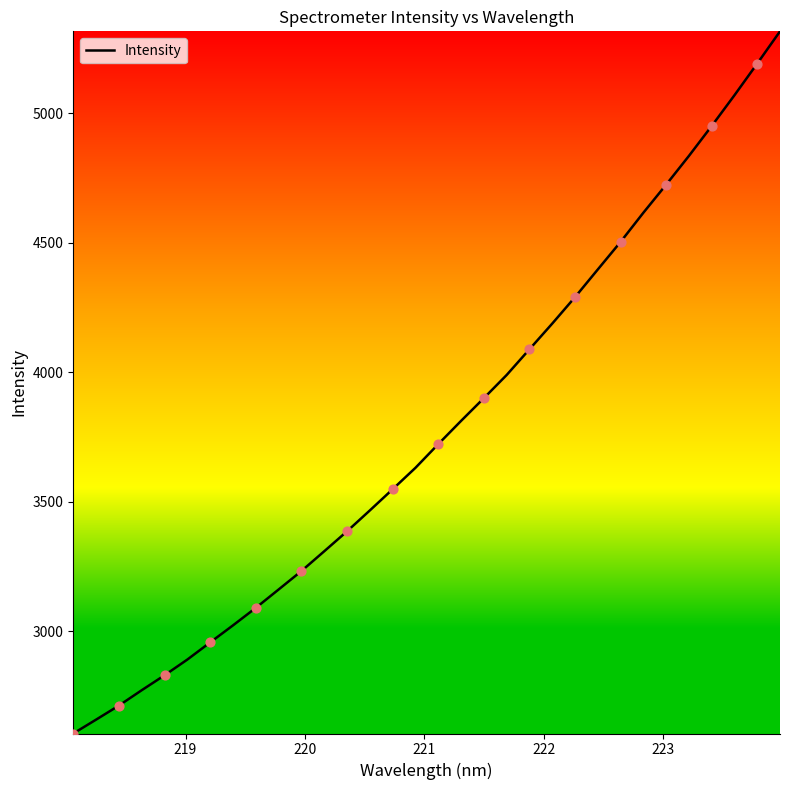

What is the greatest value displayed?

5315.9